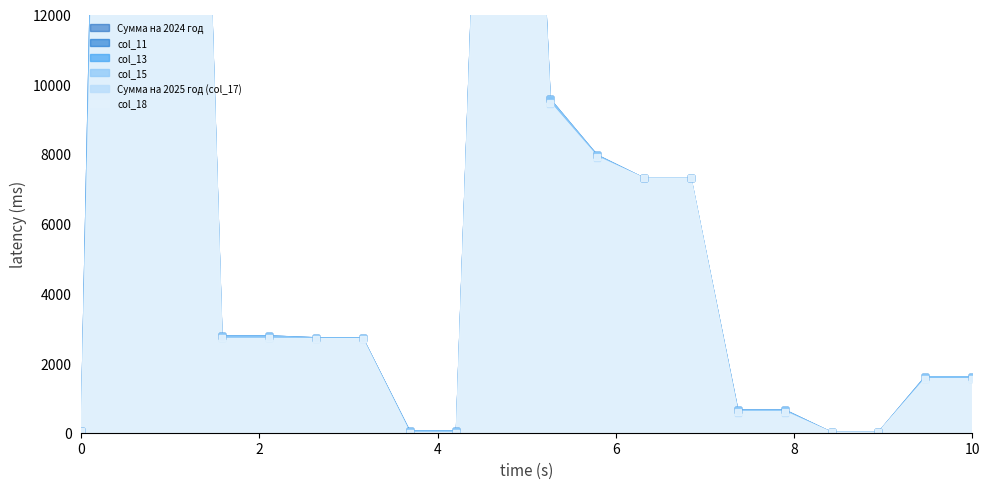

Rank the series by their maximum value, from lowest to highest.

Сумма на 2025 год (col_17), col_18, Сумма на 2024 год, col_11, col_13, col_15